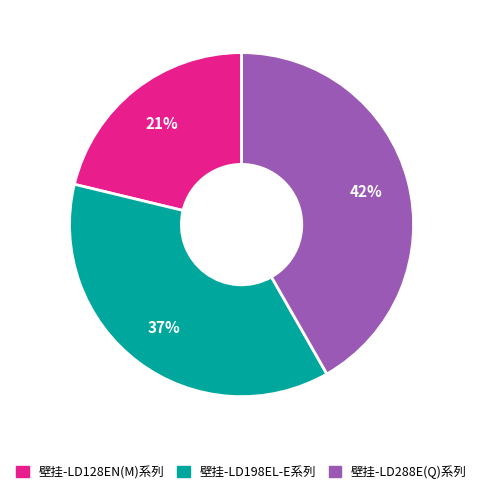

How many segments does this pie chart have?

3